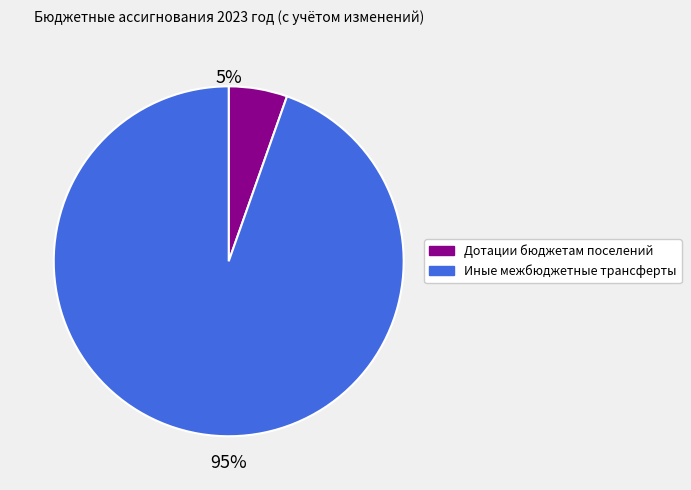

To the nearest percent, what is the average slice percentage?

50%